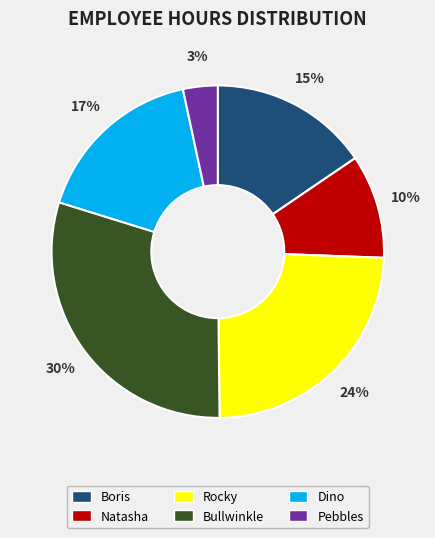

Is there a majority slice in this chart?

No